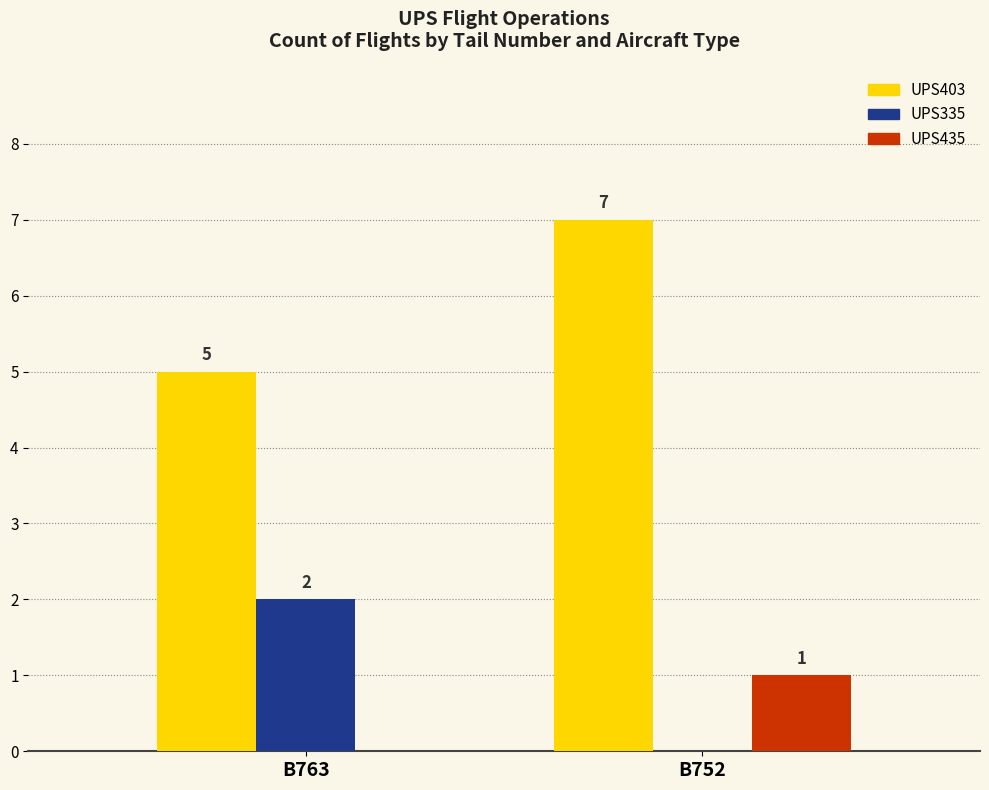

At which category is the sum across all series the highest?

B752